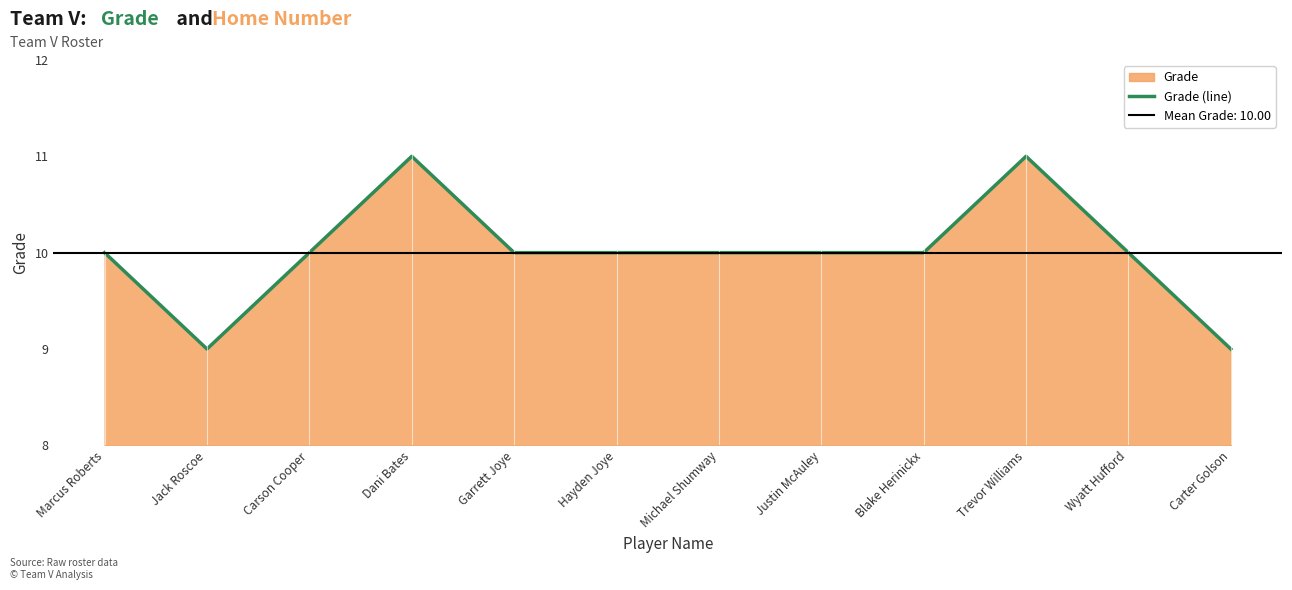

Which label corresponds to the largest value in the chart?

Dani Bates